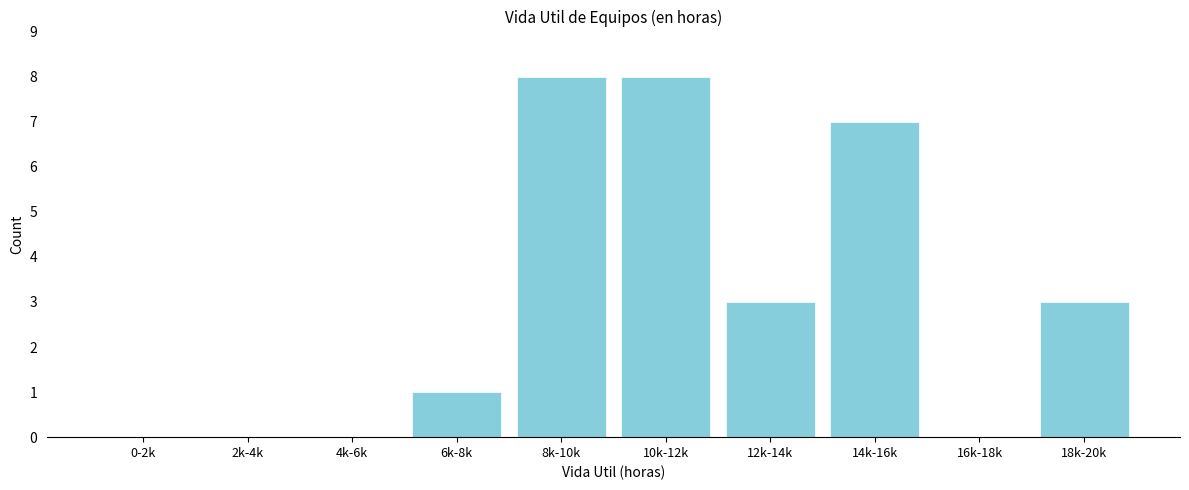

Reading left to right, list all the values displayed in this chart.

0-2k=0	2k-4k=0	4k-6k=0	6k-8k=1	8k-10k=8	10k-12k=8	12k-14k=3	14k-16k=7	16k-18k=0	18k-20k=3